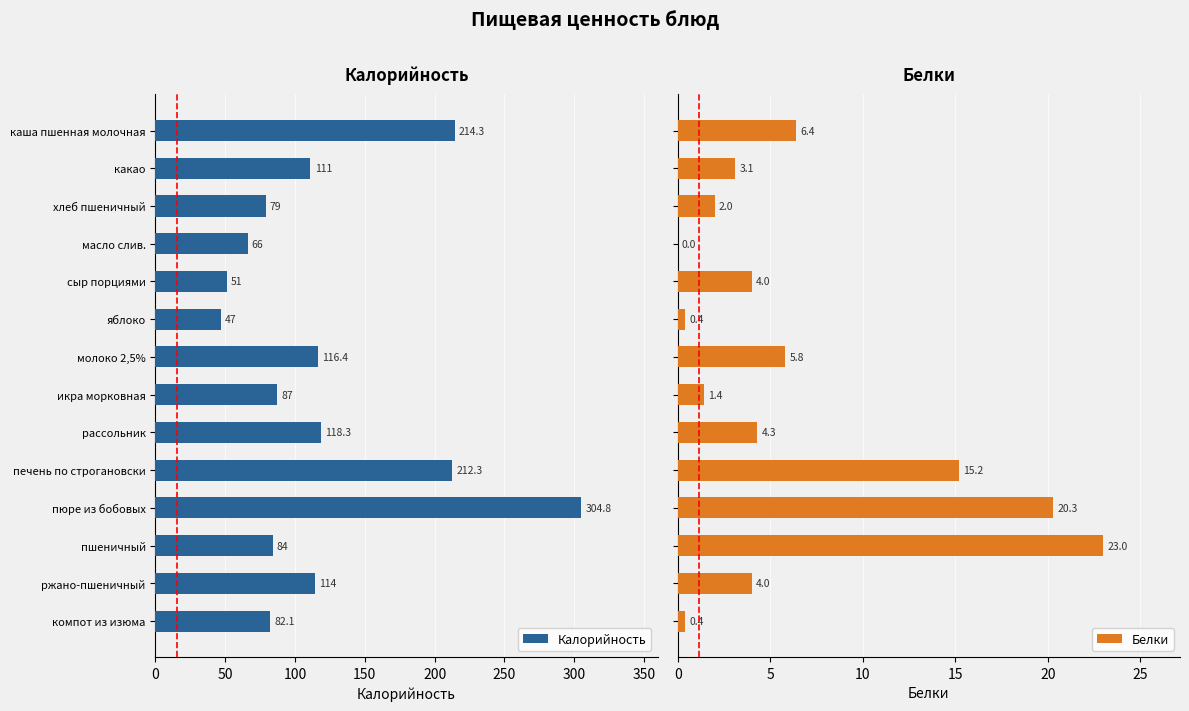

Does the chart contain stacked bars?

No